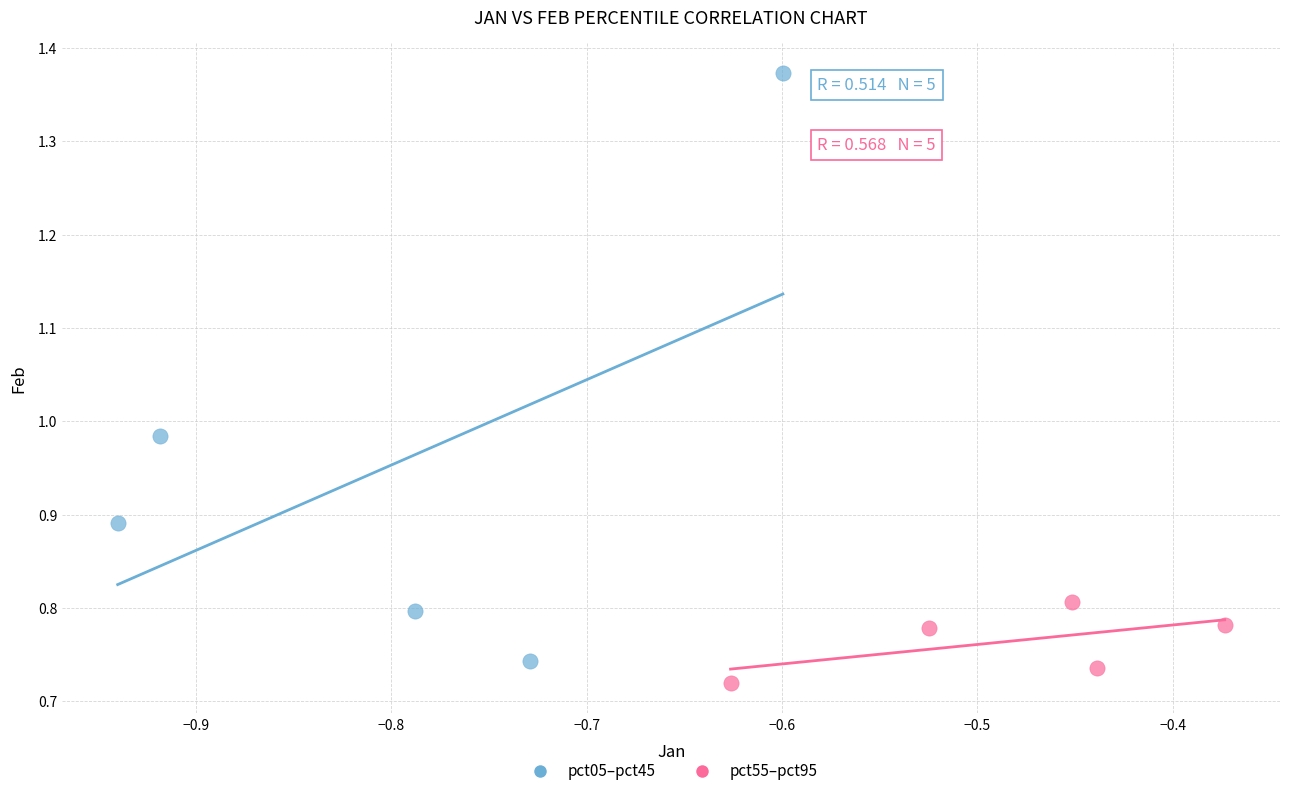

Which series reaches the maximum Y coordinate?

pct05–pct45